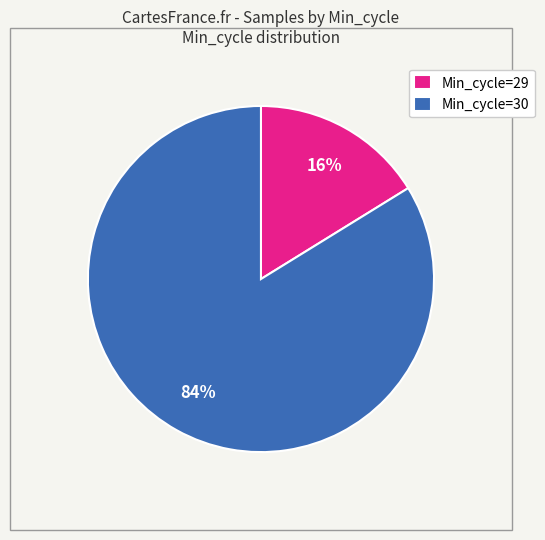

To the nearest percent, what portion does Min_cycle=30 represent?

84%